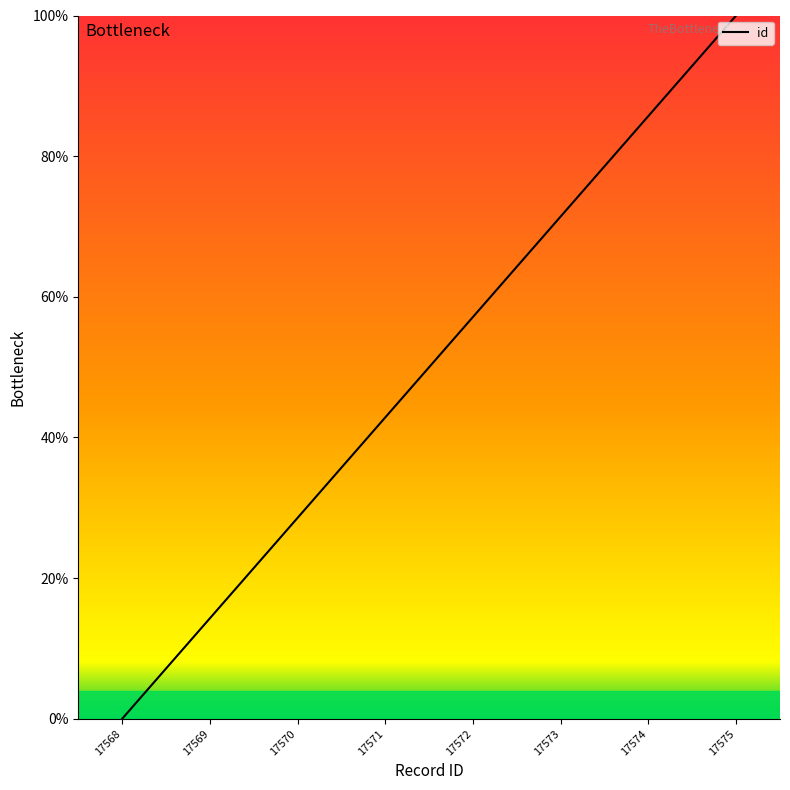

Is it true that the value at 17573 is 71.4?

True